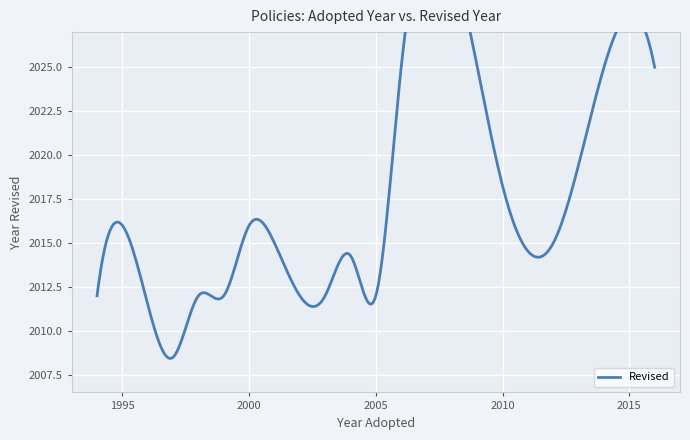

How many lines are shown in the chart?

1